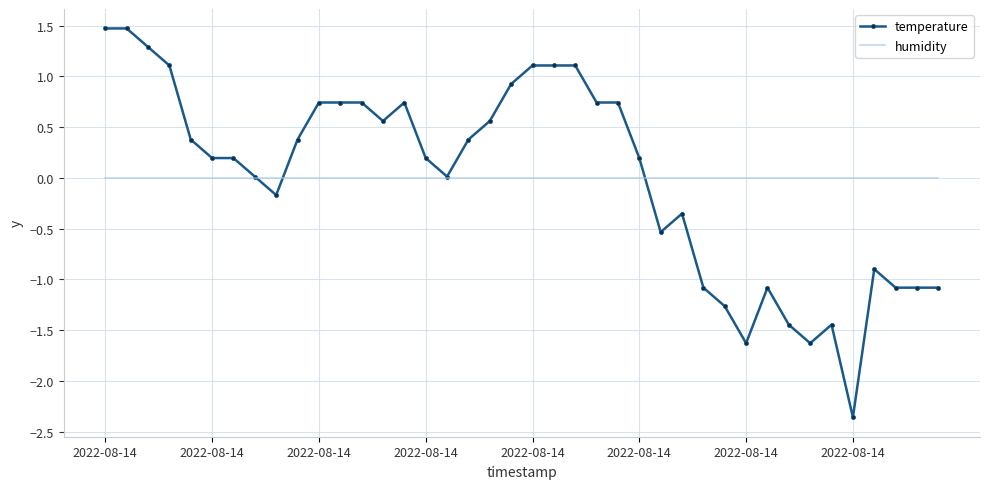

List the series in order of their peak value, highest first.

temperature, humidity